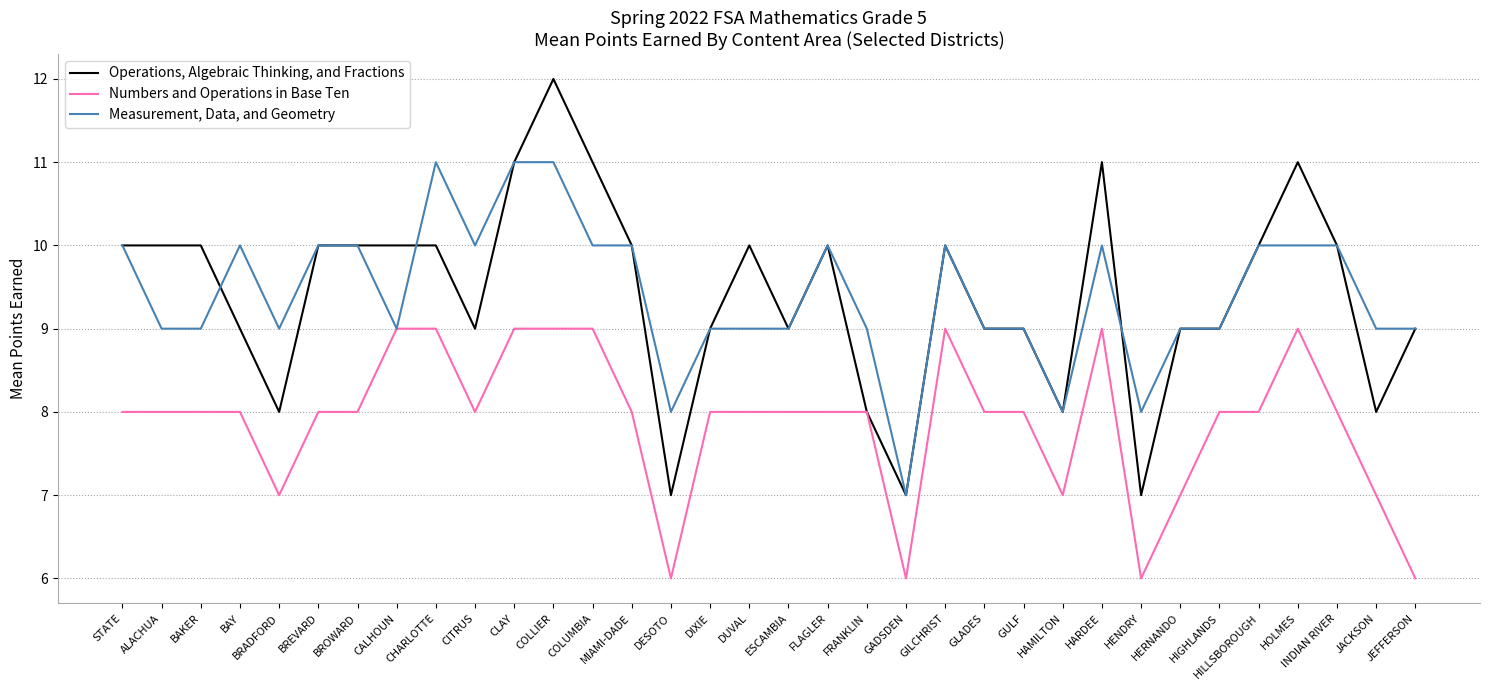

Does the chart display data point markers on the line(s)?

No